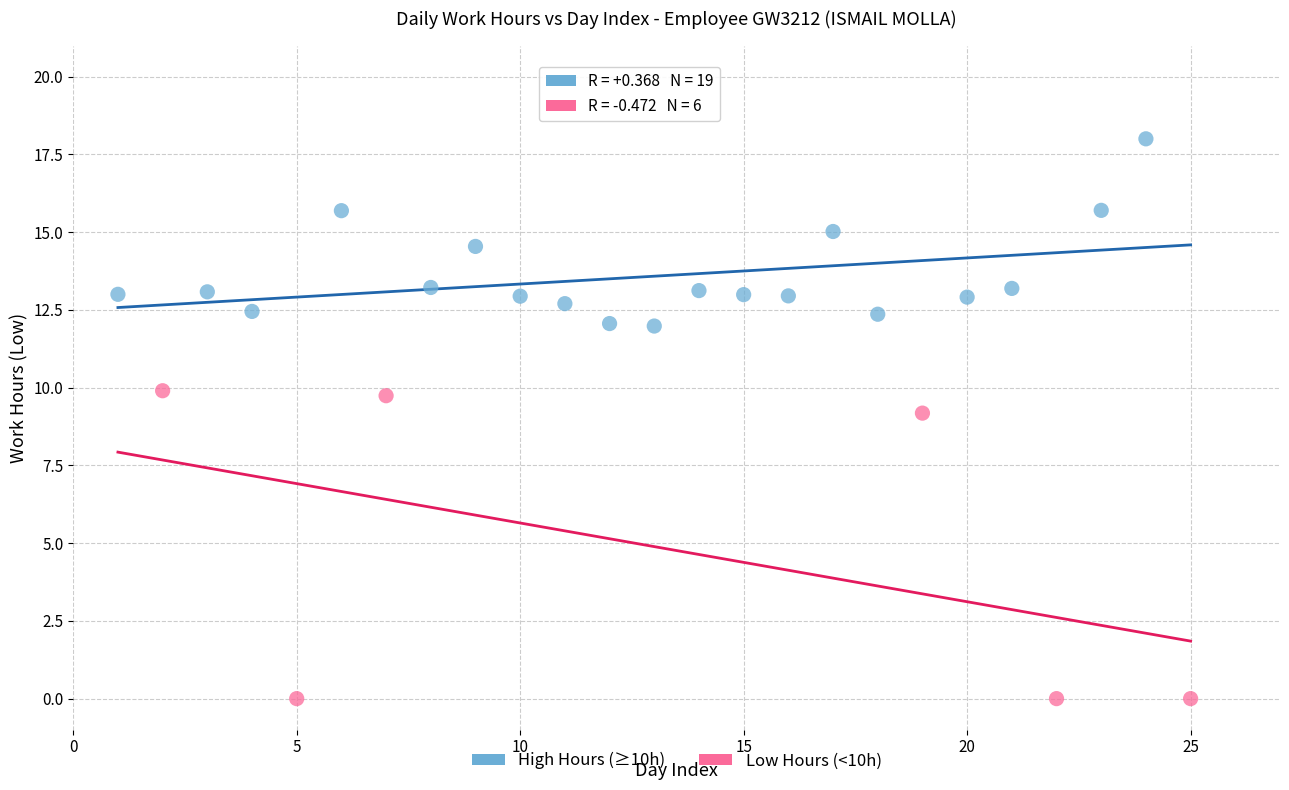

Which series contains the lowest Y value?

Low Hours (<10h)